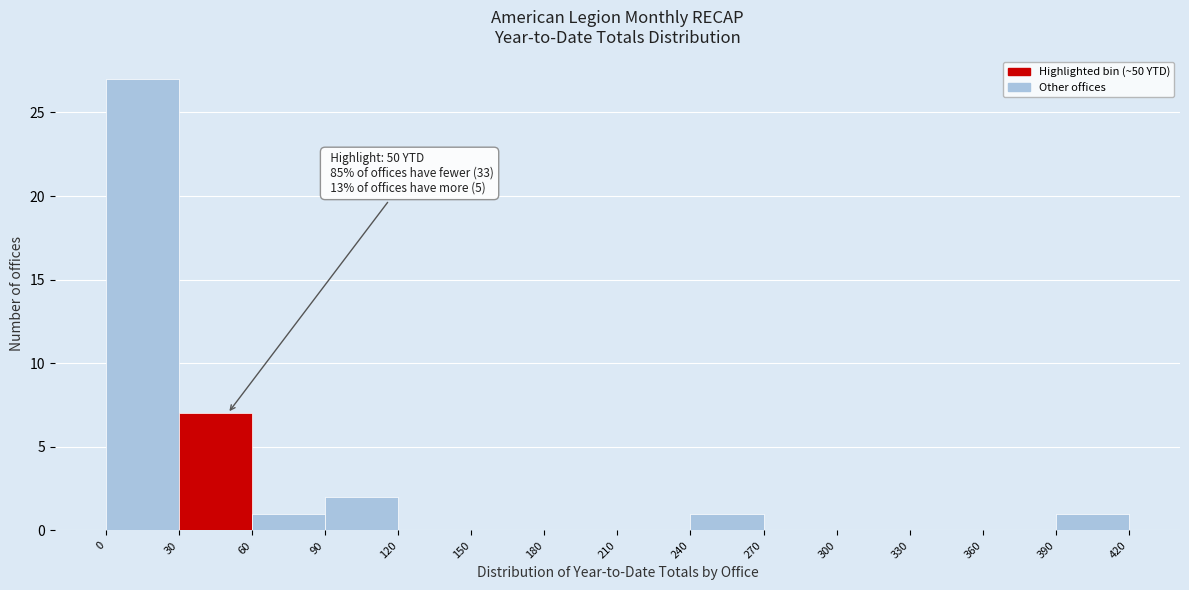

Over which range of the x-axis is the bar tallest?

0 to 30